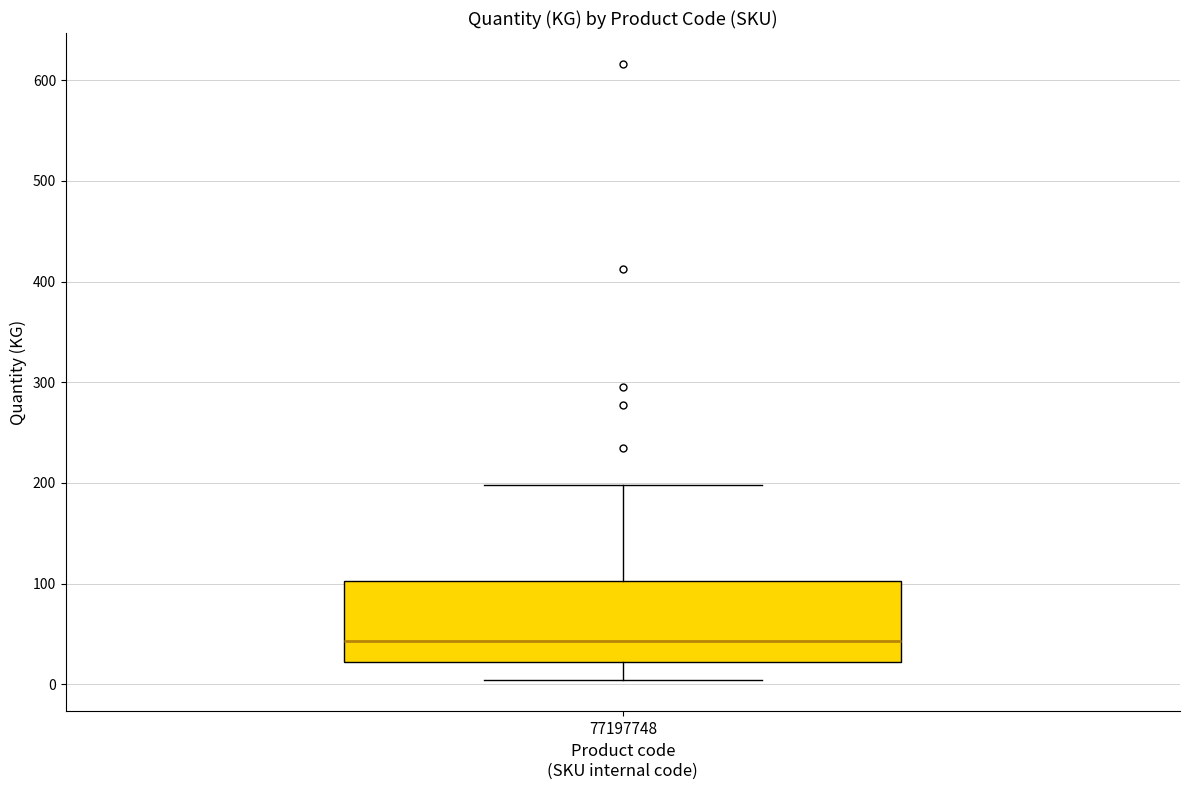

Where does the median line of the box at x = 77197748 sit on the y-axis? The values are not printed on the chart, so give them approximately, as read against the axis.

40